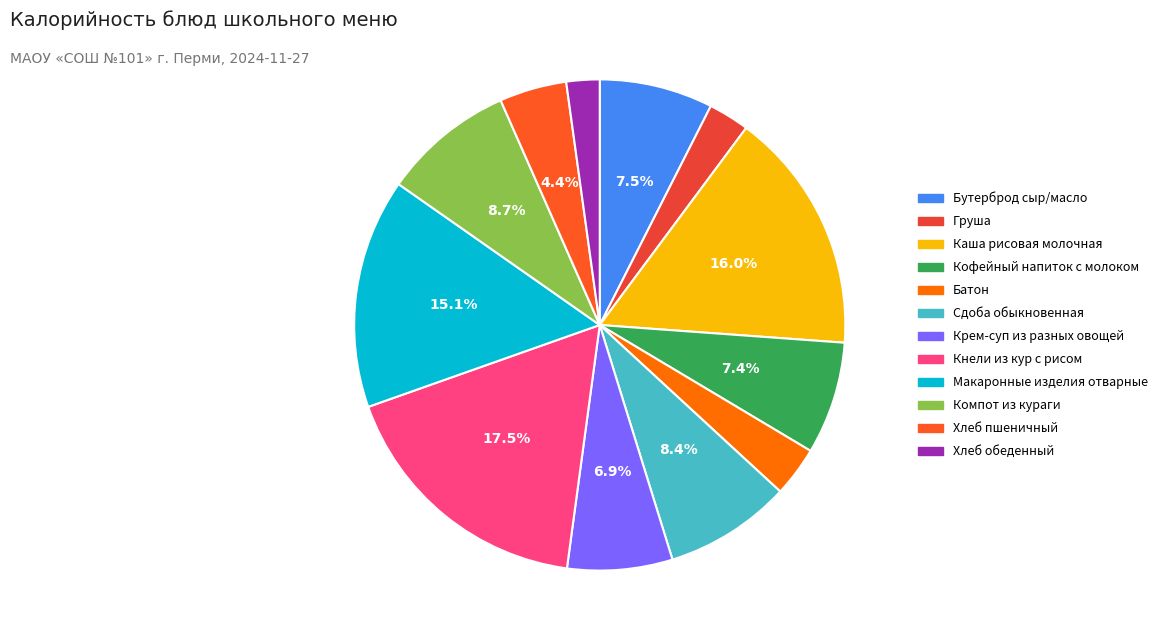

To the nearest percent, what is the average slice percentage?

8%